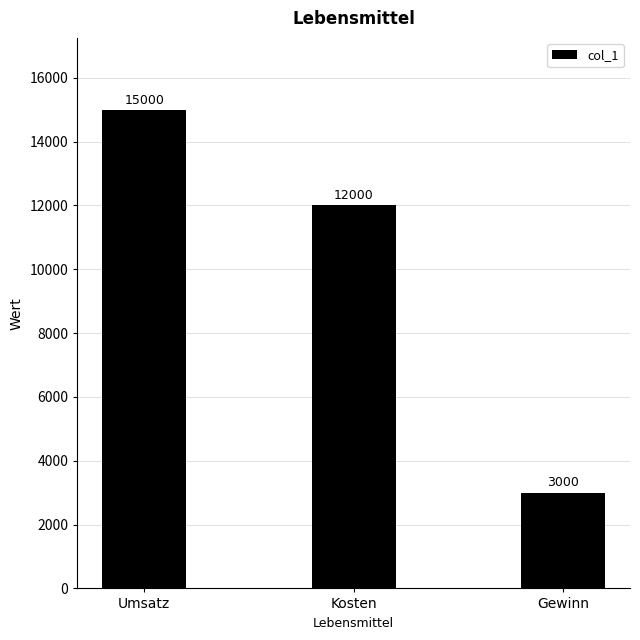

List the labels in order of value, largest first.

Umsatz, Kosten, Gewinn